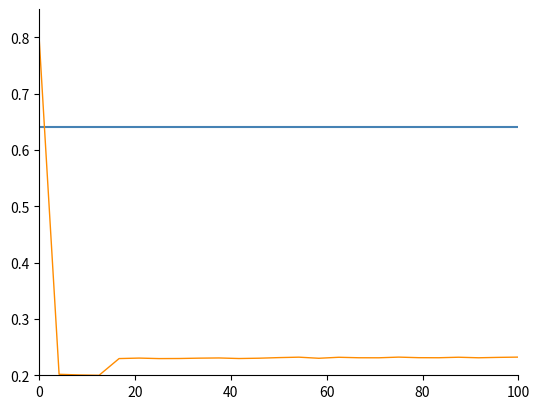

What is the maximum value shown in the chart?

0.8